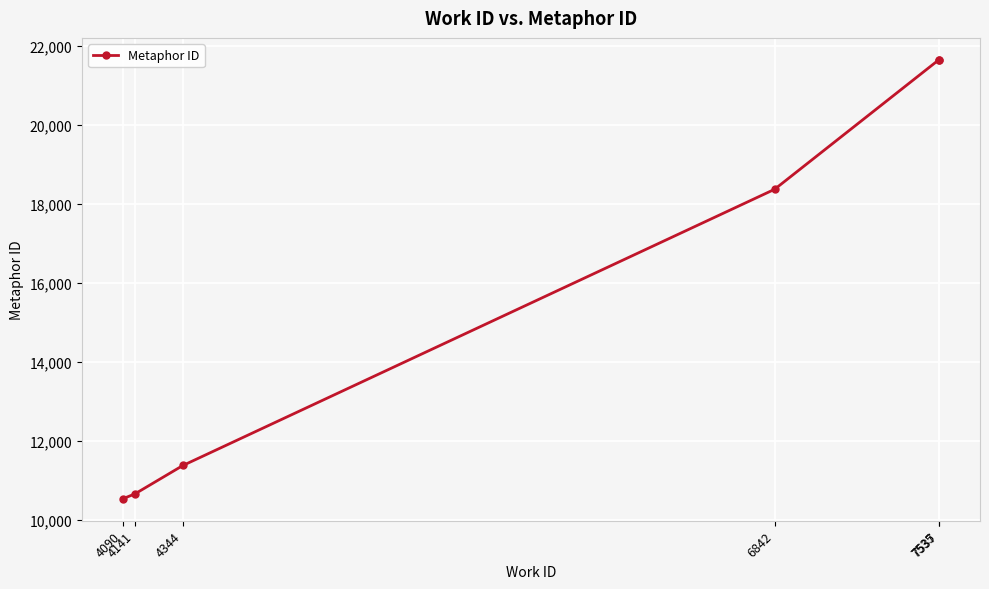

What is the difference between the second highest and minimum values?

11113